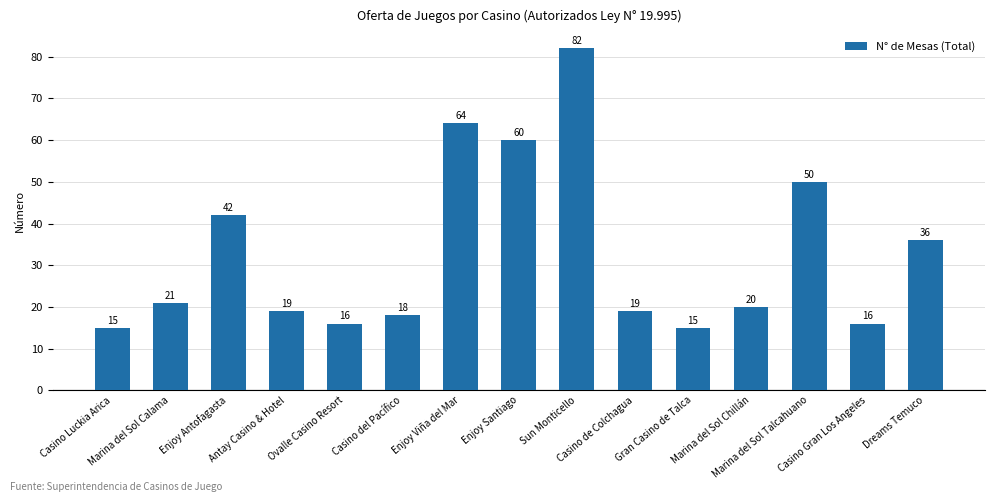

What is the difference between the values at Enjoy Santiago and Ovalle Casino Resort?

44